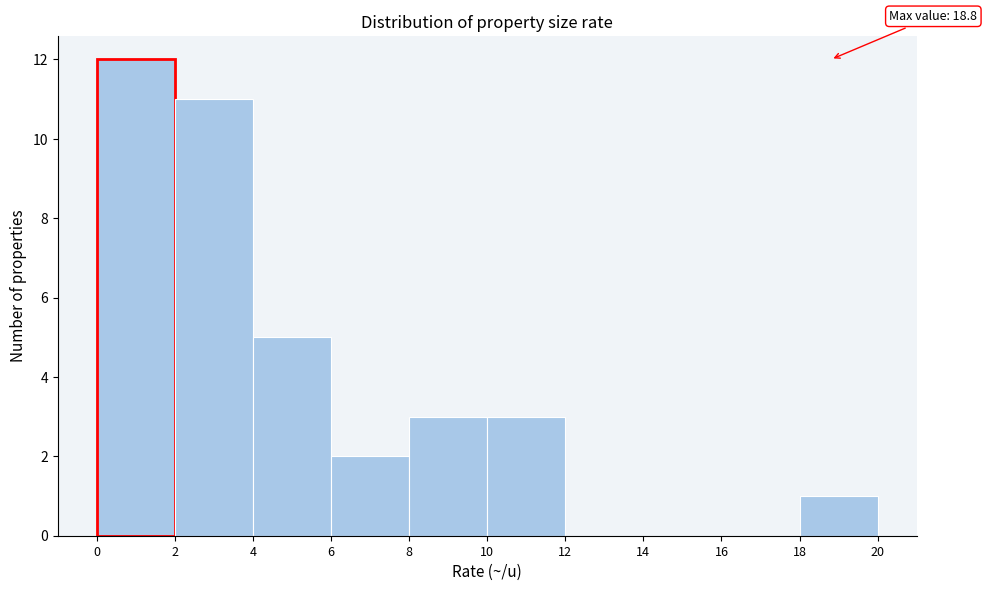

Over which range of the x-axis is the bar tallest?

0 to 2